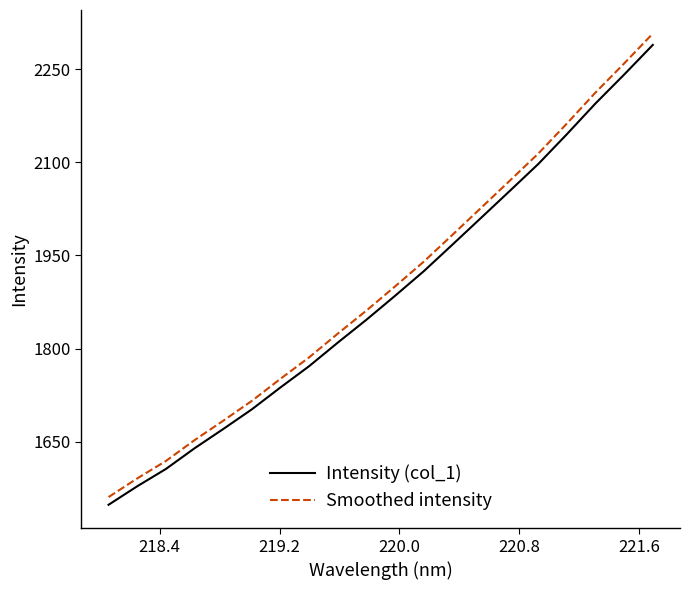

What is the lowest value of the Smoothed intensity series?

1561.1